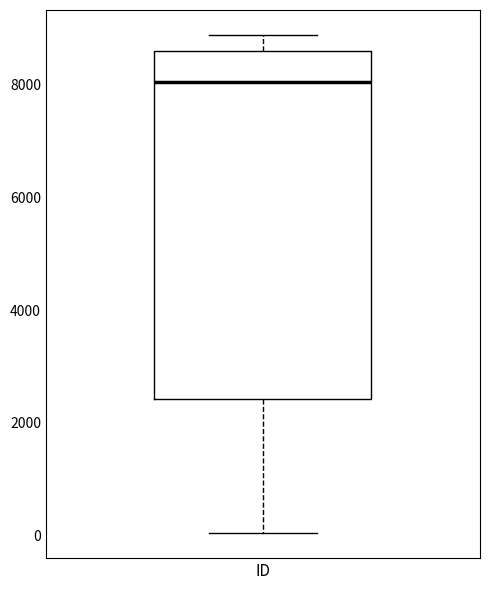

Transcribe this box plot: give where the median line is, the range the box spans, and where the two whiskers end, as read against the y-axis. The values are not printed on the chart, so give them approximately, as read against the axis.

median 8000, box 2400 to 8600, whiskers 0 to 8800